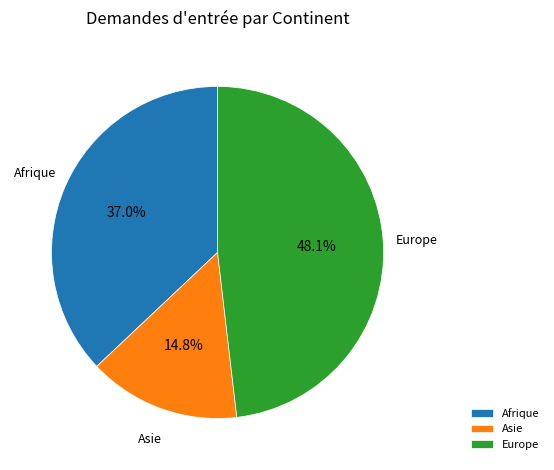

Rank the categories by value from lowest to highest.

Asie, Afrique, Europe